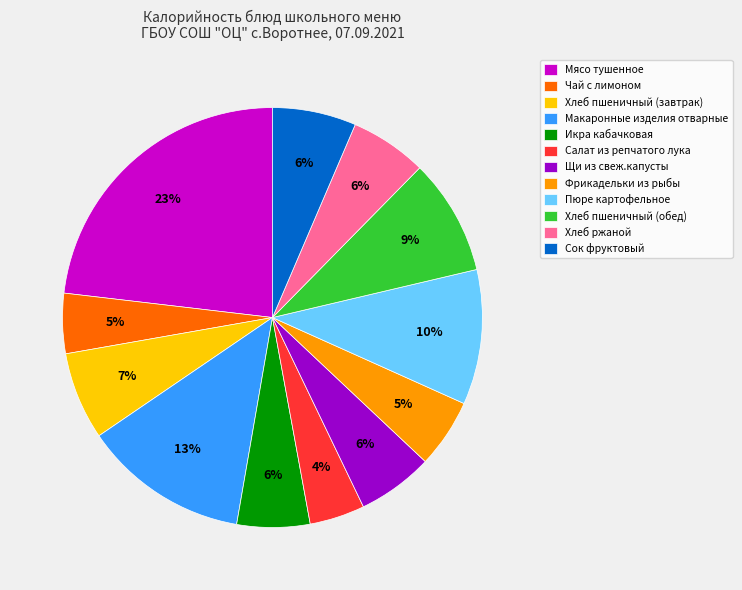

How many slices are in this pie chart?

12